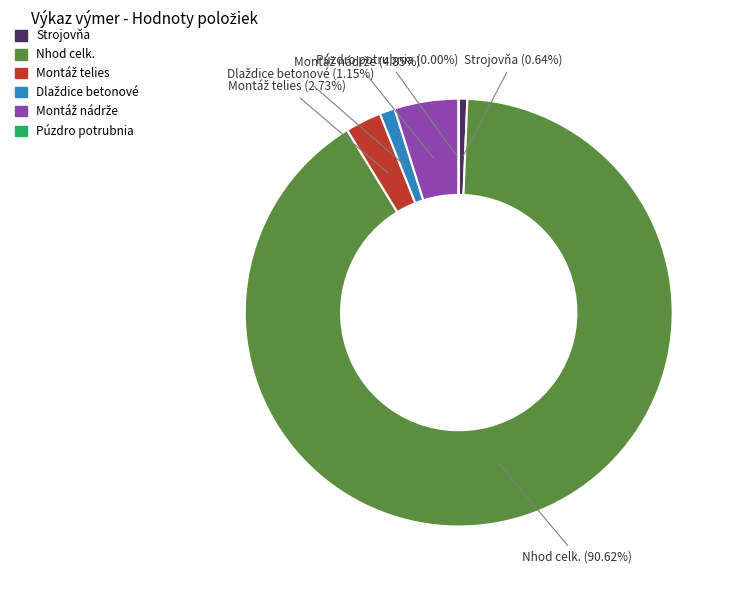

Is there a majority slice in this chart?

Yes